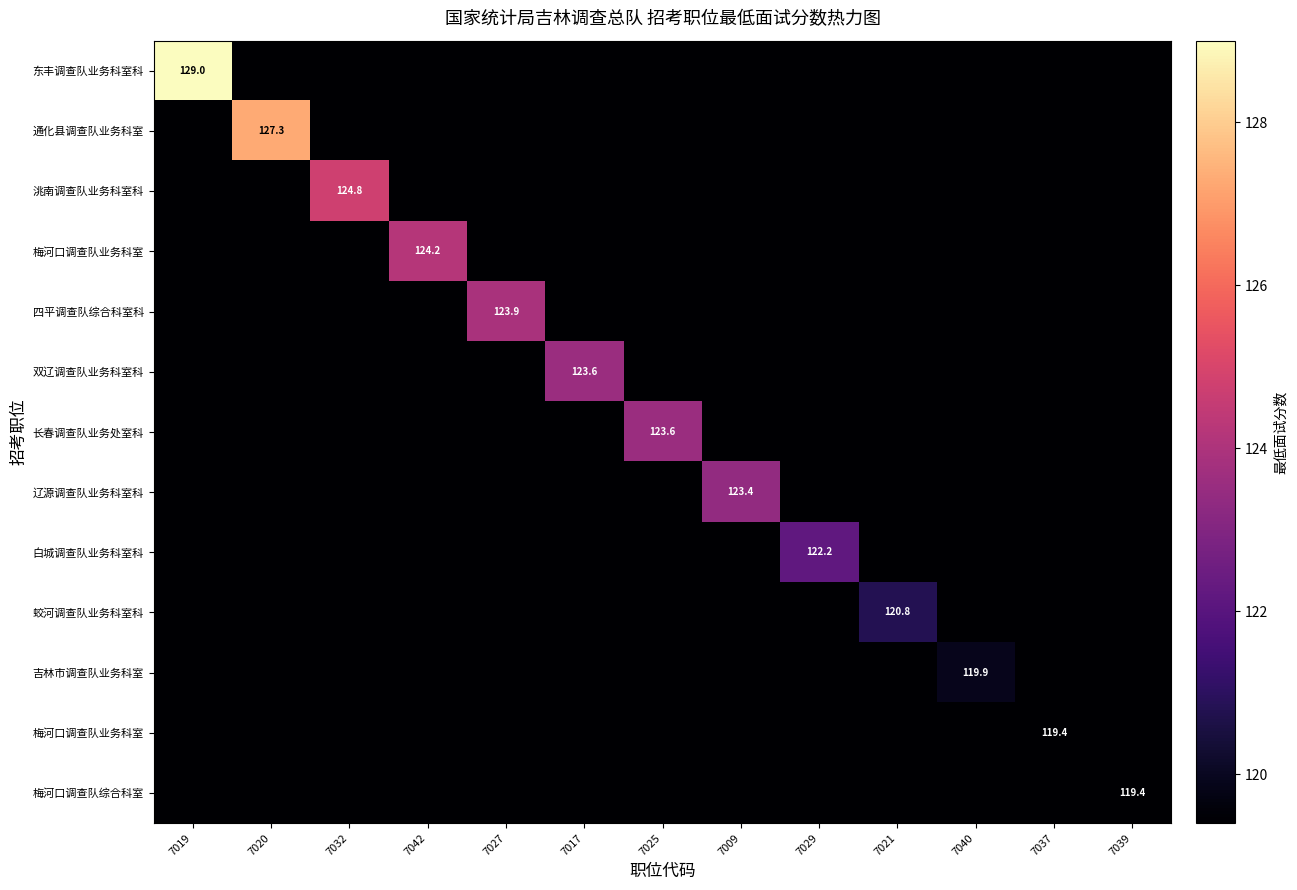

Which label corresponds to the smallest value in the chart?

7020